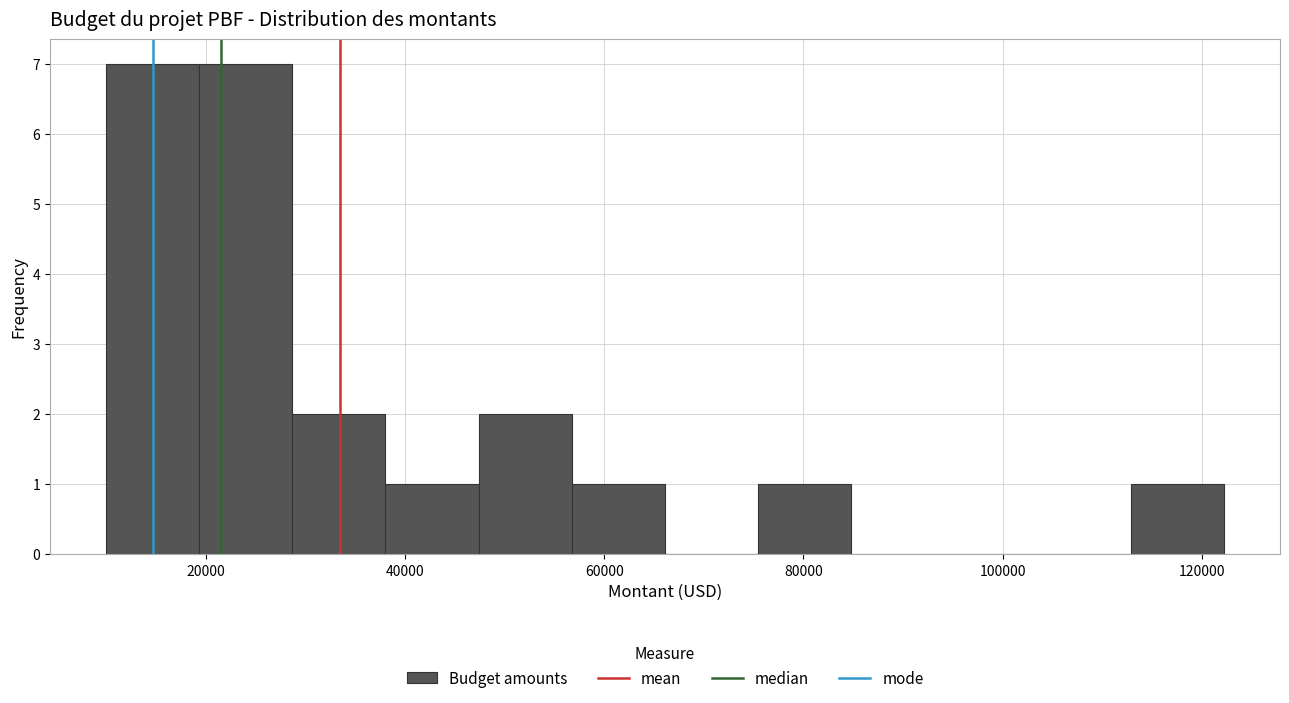

How tall is the bar that spans 76000 to 84000 on the x-axis? Neither the bar edges nor the heights are printed on the chart, so give them approximately, as read against the axes.

1